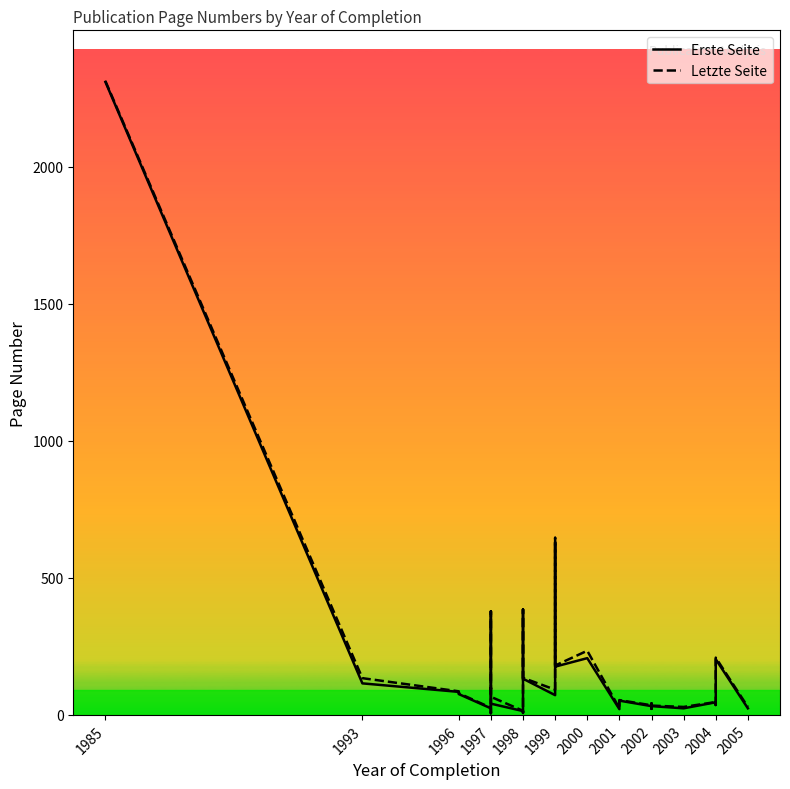

True or false: Letzte Seite and Erste Seite intersect in this chart.

False